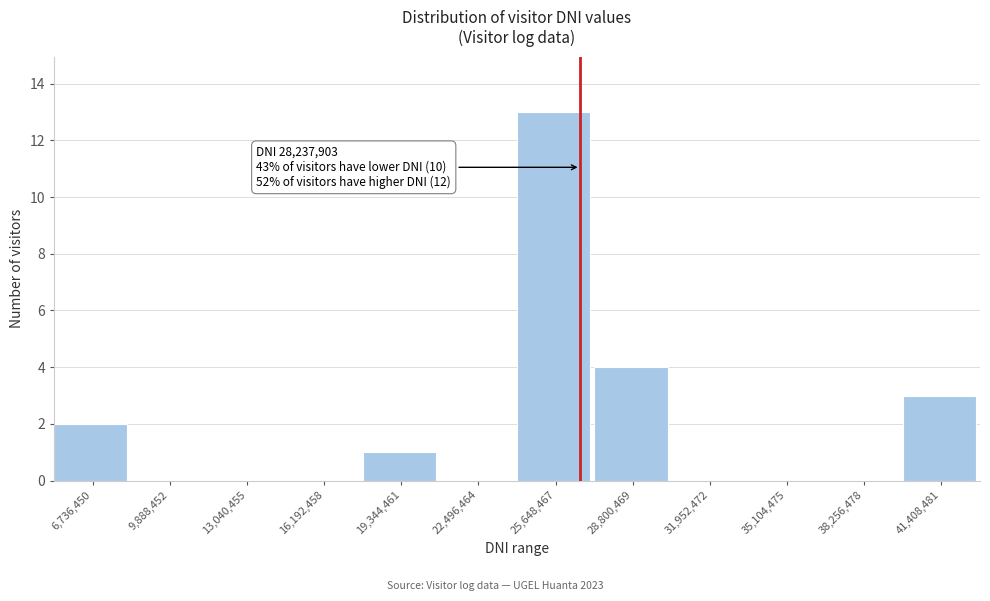

Reading right to left, extract all data points from this chart.

41,408,481=3	38,256,478=0	35,104,475=0	31,952,472=0	28,800,469=4	25,648,467=13	22,496,464=0	19,344,461=1	16,192,458=0	13,040,455=0	9,888,452=0	6,736,450=2